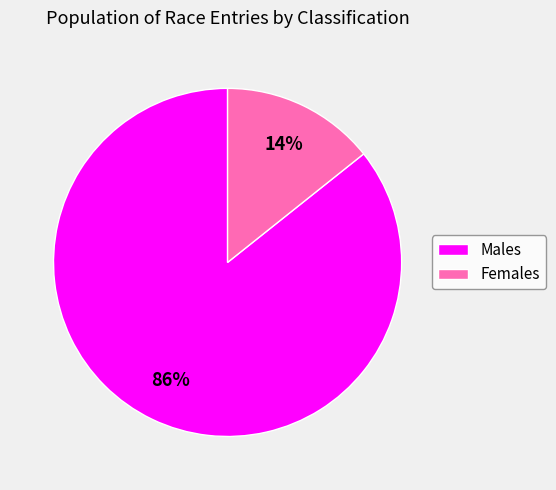

To the nearest percent, what is the average slice percentage?

50%